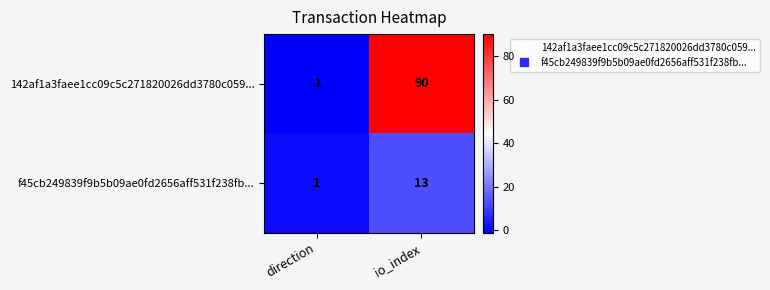

Reading left to right, what are all the values shown in this chart?

142af1a3faee1cc09c5c271820026dd3780c059...: direction=-1	io_index=90
f45cb249839f9b5b09ae0fd2656aff531f238fb...: direction=1	io_index=13